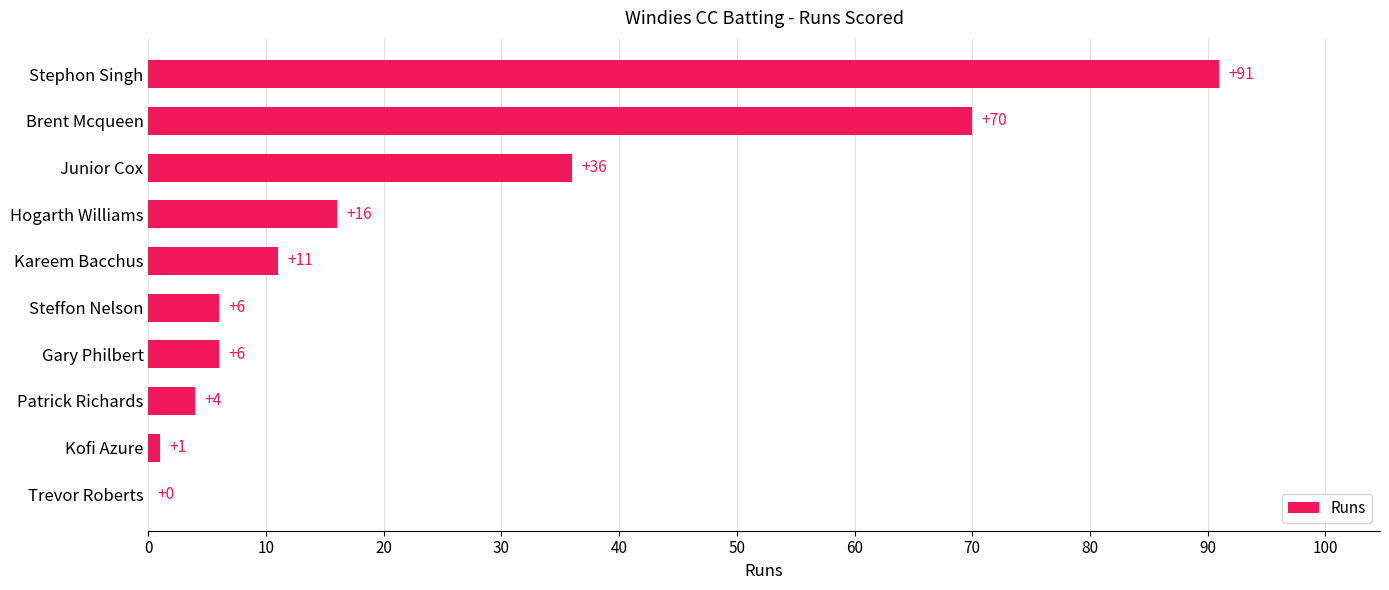

Reading bottom to top, what are all the values shown in this chart?

Trevor Roberts=0	Kofi Azure=1	Patrick Richards=4	Gary Philbert=6	Steffon Nelson=6	Kareem Bacchus=11	Hogarth Williams=16	Junior Cox=36	Brent Mcqueen=70	Stephon Singh=91